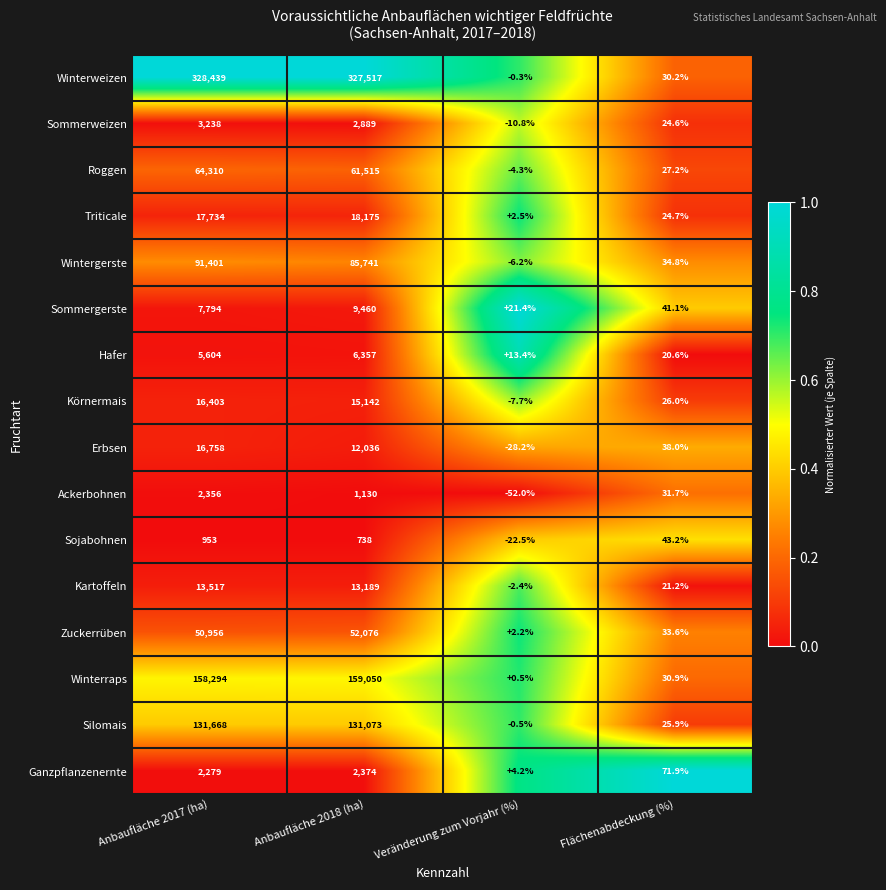

Between Anbaufläche 2018 (ha) and Flächenabdeckung (%), which series saw the biggest shift?

Winterweizen